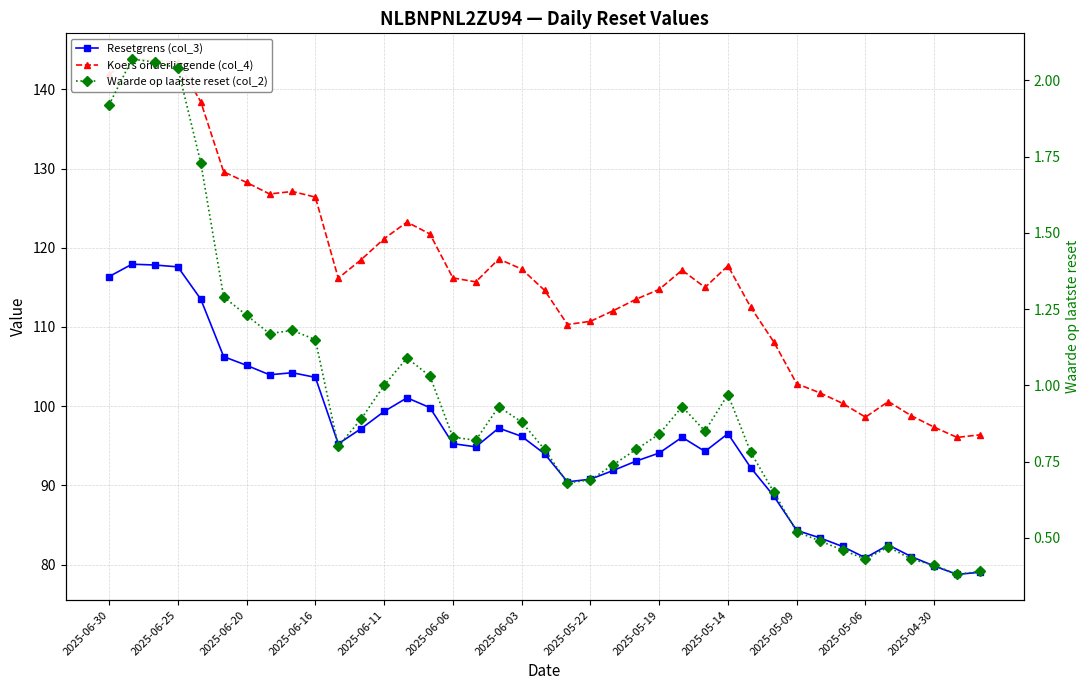

Between 29 and 37, which series saw the biggest shift?

Koers onderliggende (col_4)